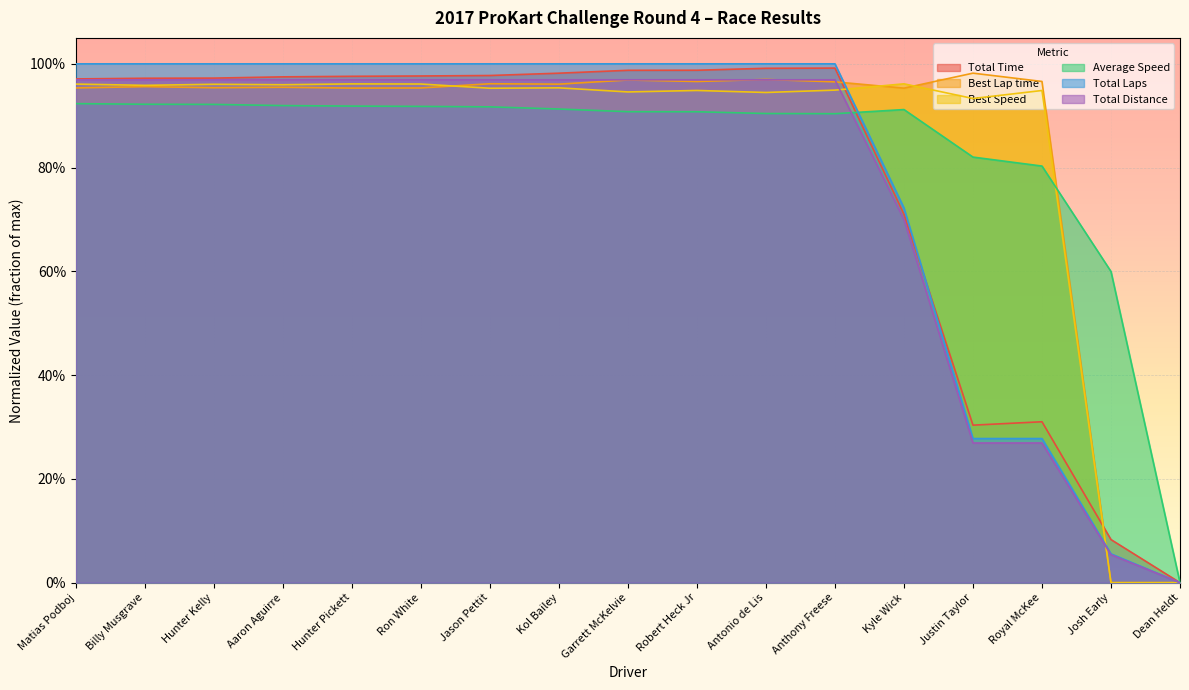

Which series has the largest range (max minus min)?

Total Laps